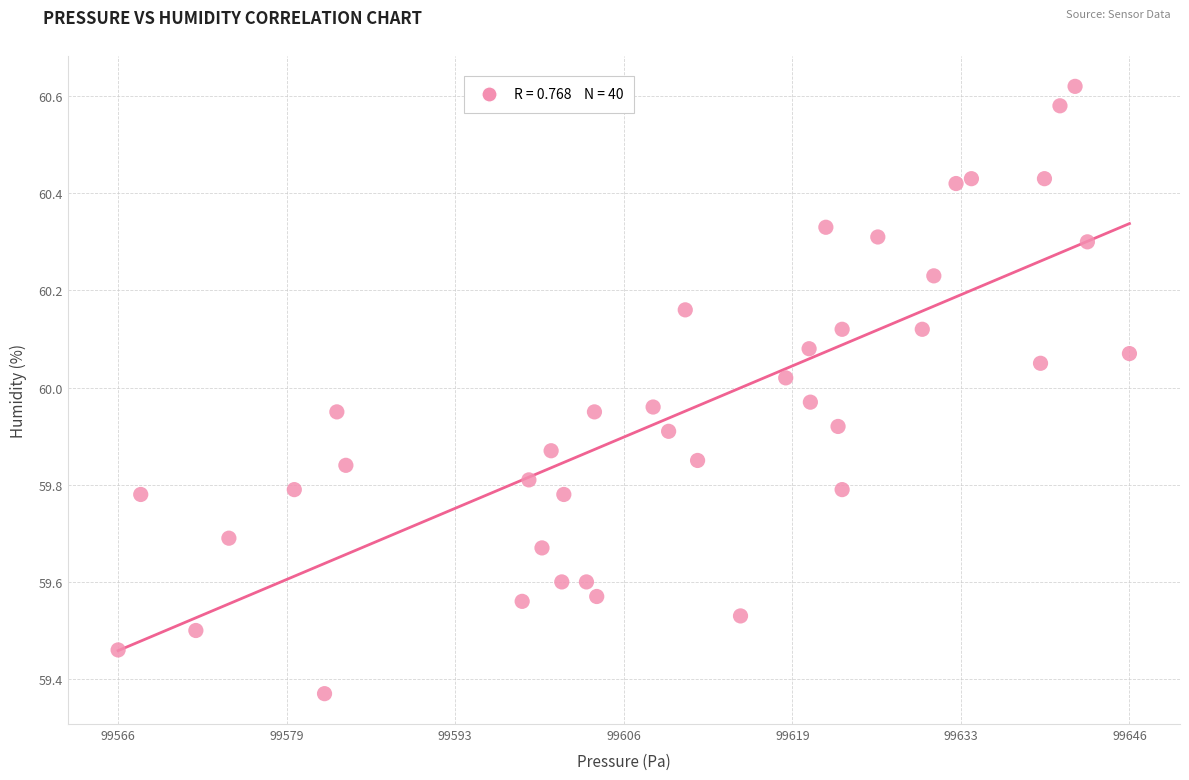

What is the range of X values (max minus min)?

79.6